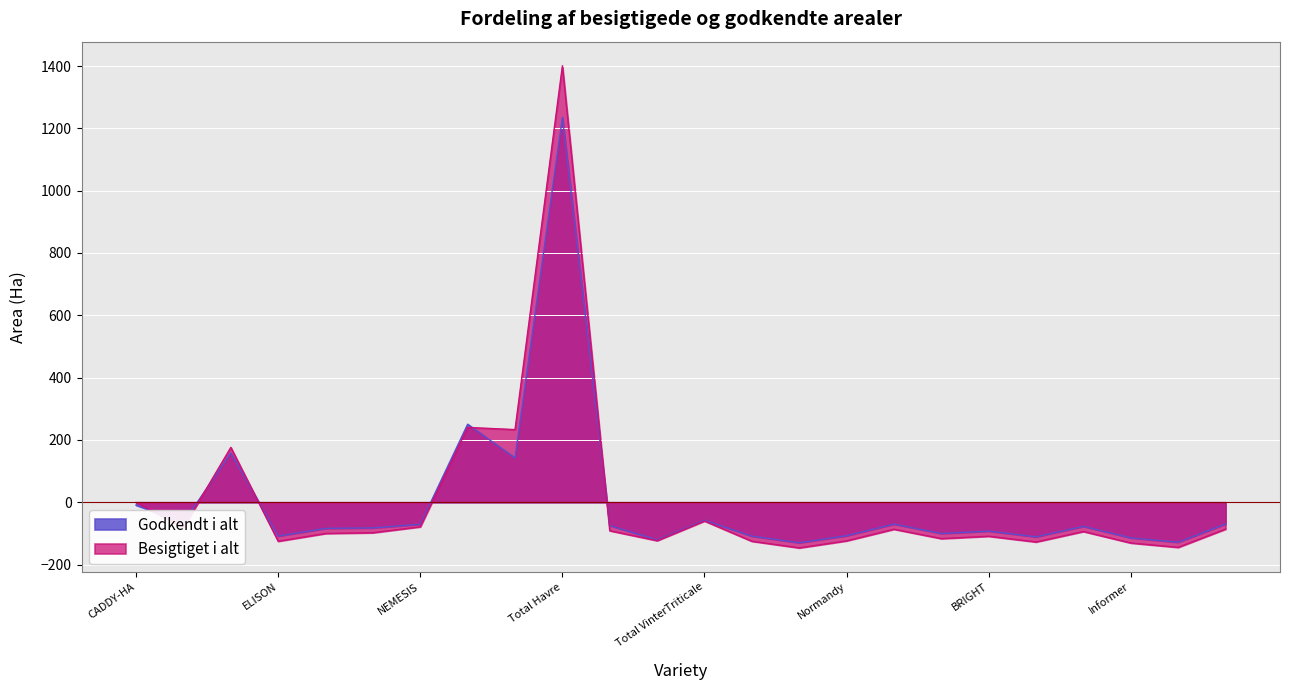

How many lines are shown in the chart?

2